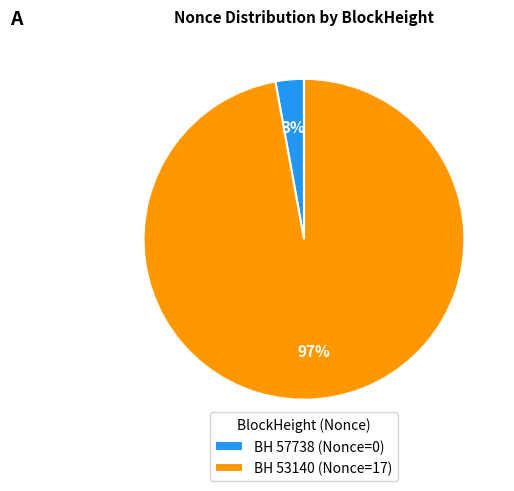

Is the sum of BH 53140 (Nonce=17) and BH 57738 (Nonce=0) greater than half?

Yes